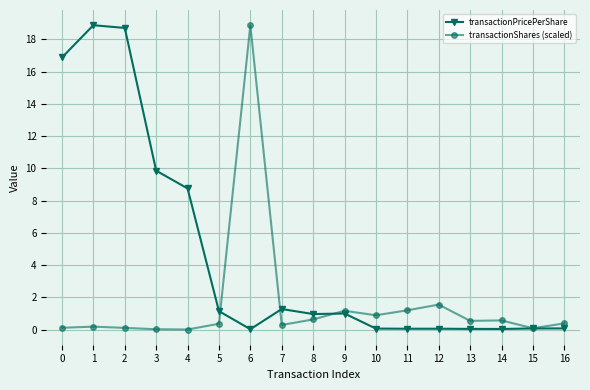

The value of transactionPricePerShare at 8 is 1.0. True or false?

True